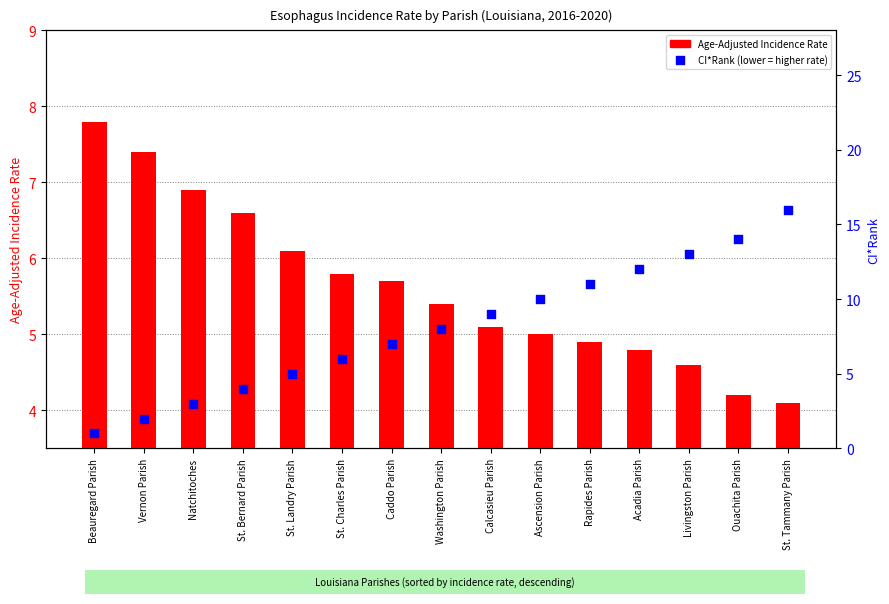

Which series has the widest spread of Y values?

CI*Rank